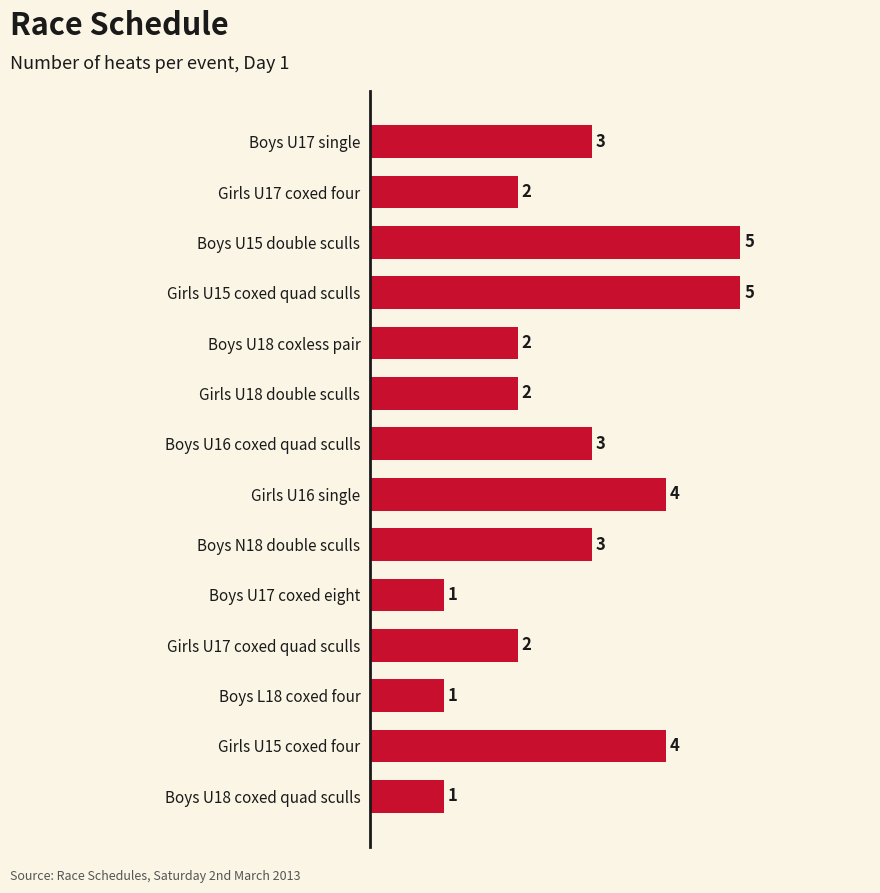

Which has a higher value, Boys U16 coxed quad sculls or Girls U17 coxed four?

Boys U16 coxed quad sculls